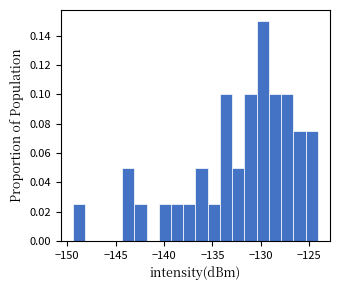

Around what value on the x-axis is the tallest bar? Give the approximate position of its centre, as read against the axis.

-130.0